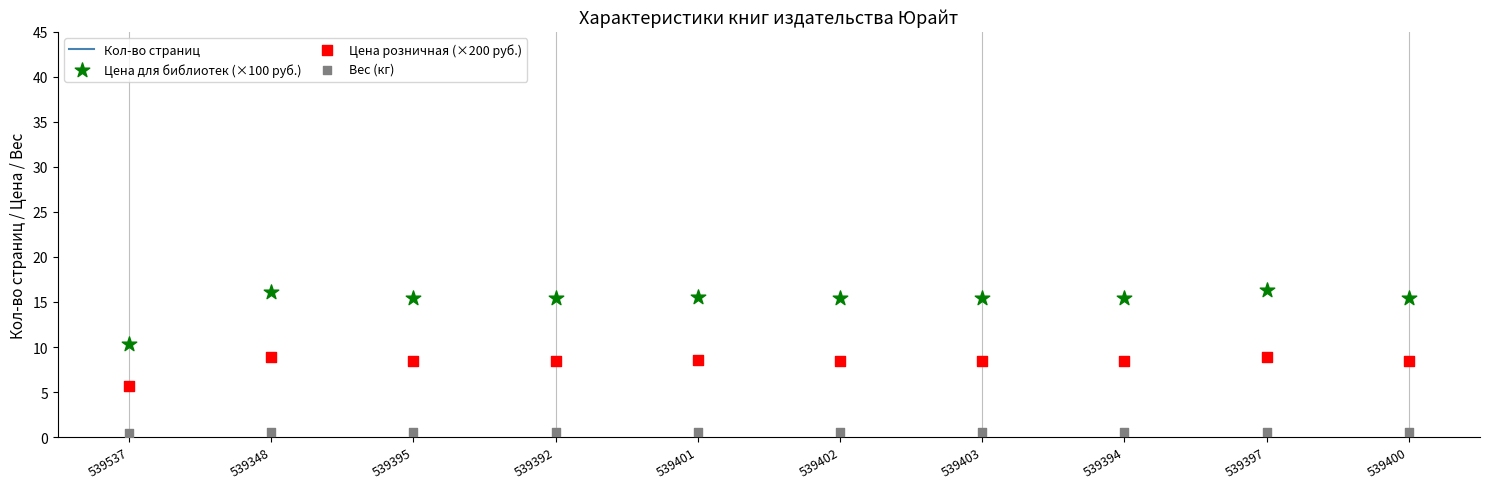

What is the total value across all series at 539392?

408.6